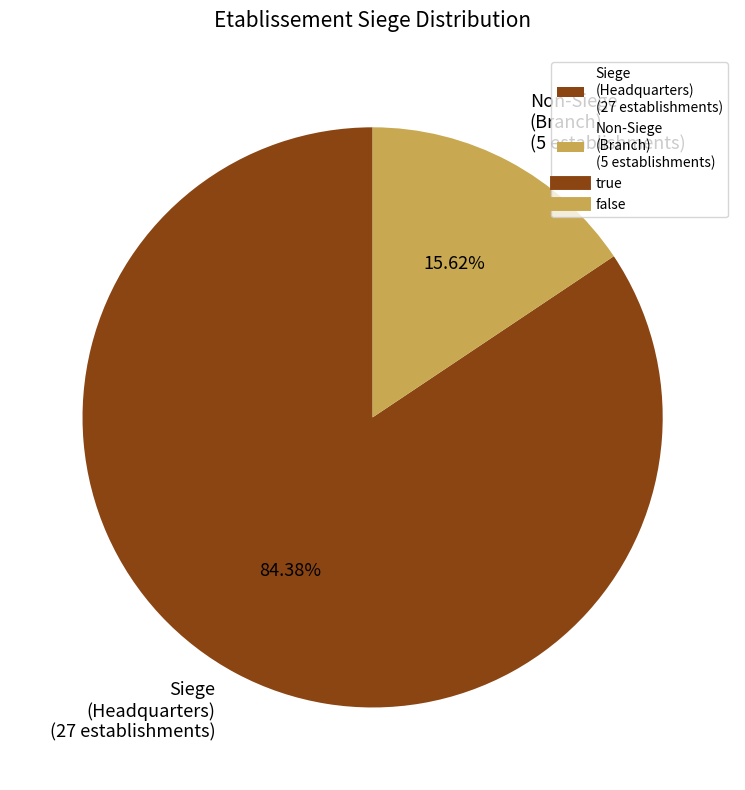

What is the largest slice in the pie chart?

Siege (Headquarters) (27 establishments)